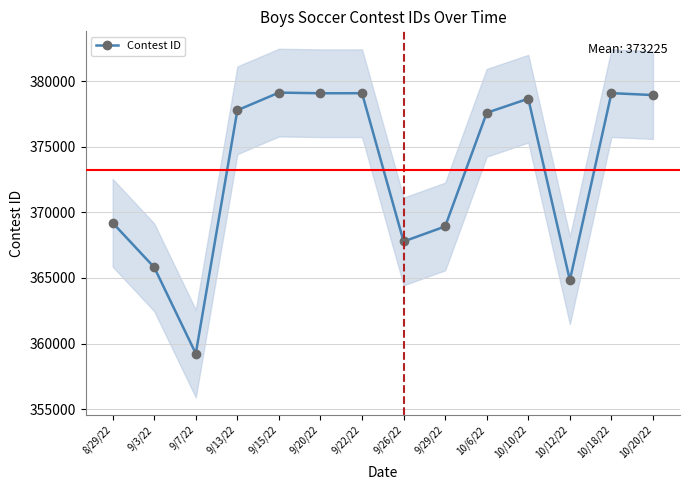

Is this an area chart (filled region under the line)?

No